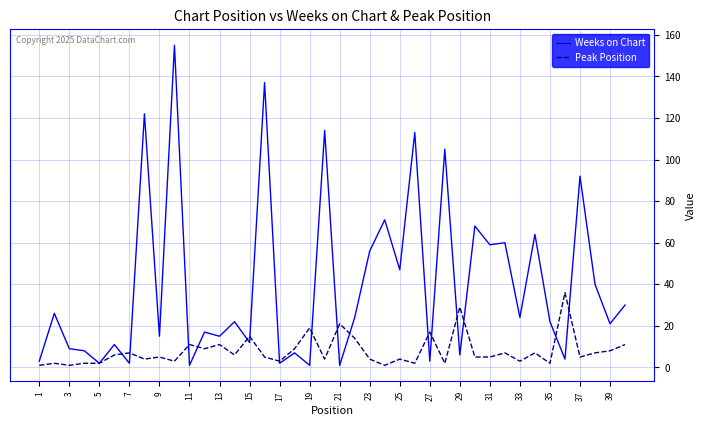

Does the chart display data point markers on the line(s)?

No